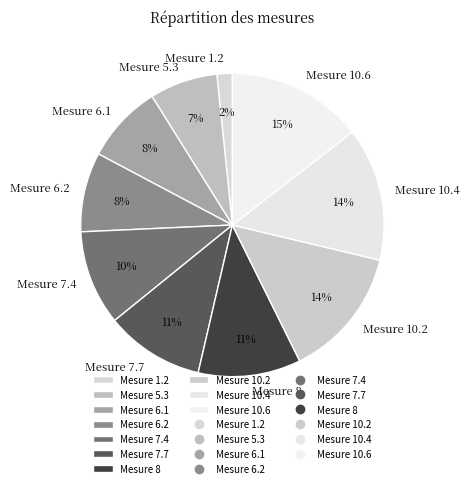

The Mesure 6.2 slice represents 18% of the pie. True or false?

False